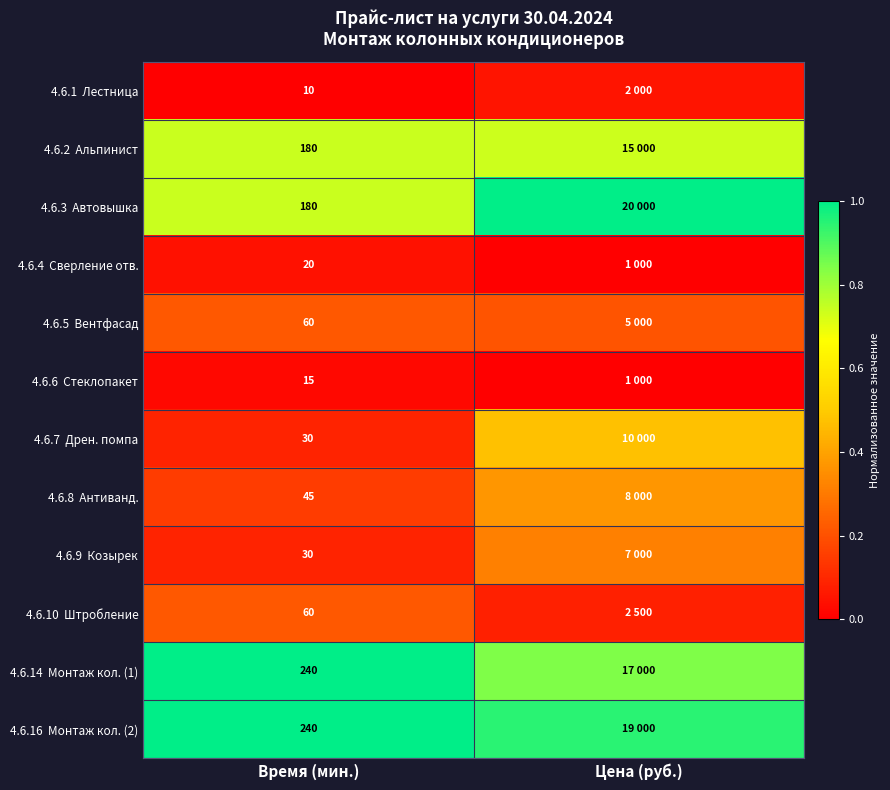

Is it true that 4.6.6 Стеклопакет equals 0.0 at Цена (руб.)?

True